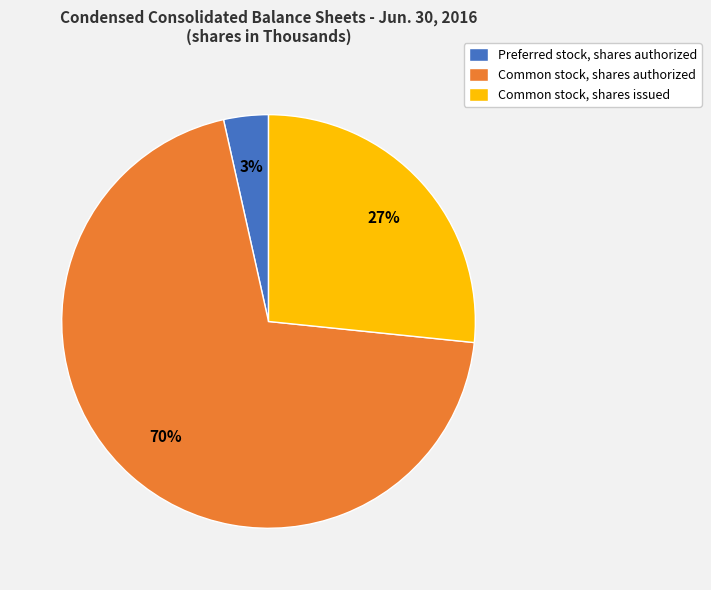

Which category has the smallest portion of the pie?

Preferred stock, shares authorized